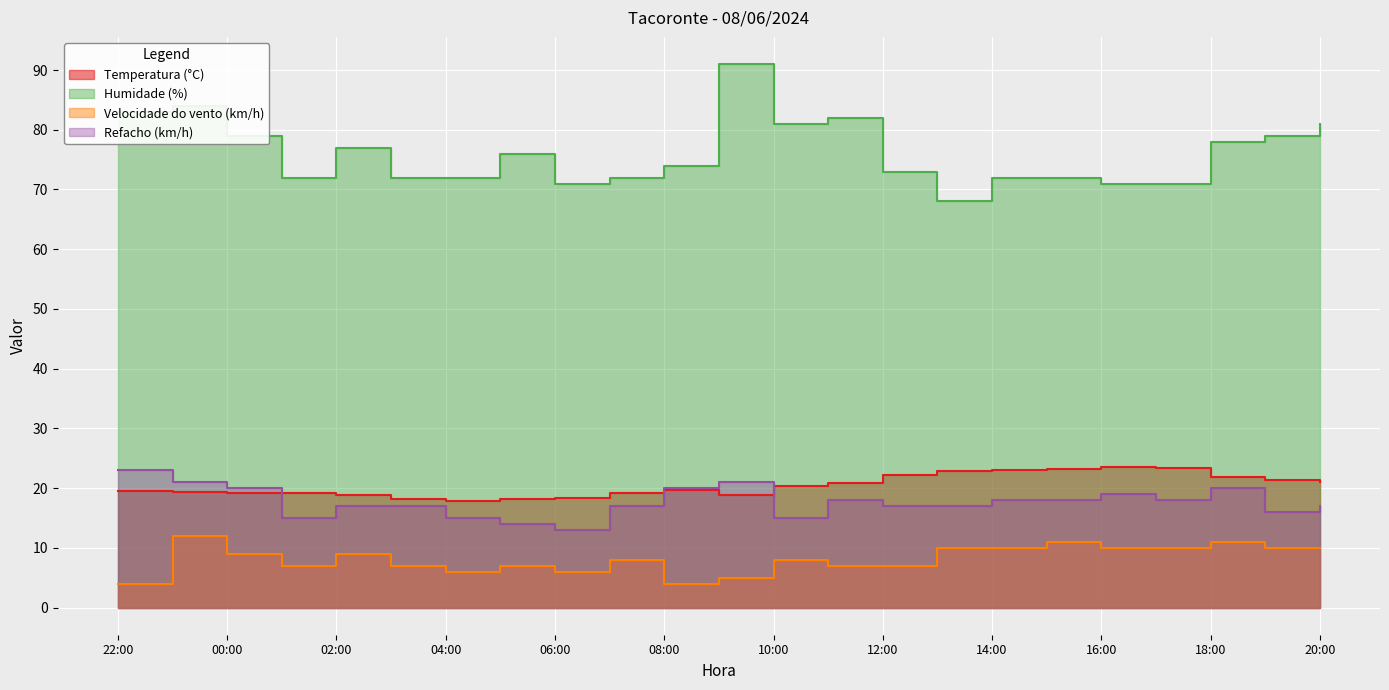

Is it true that Temperatura (°C) equals 18.4 at 06:00?

True